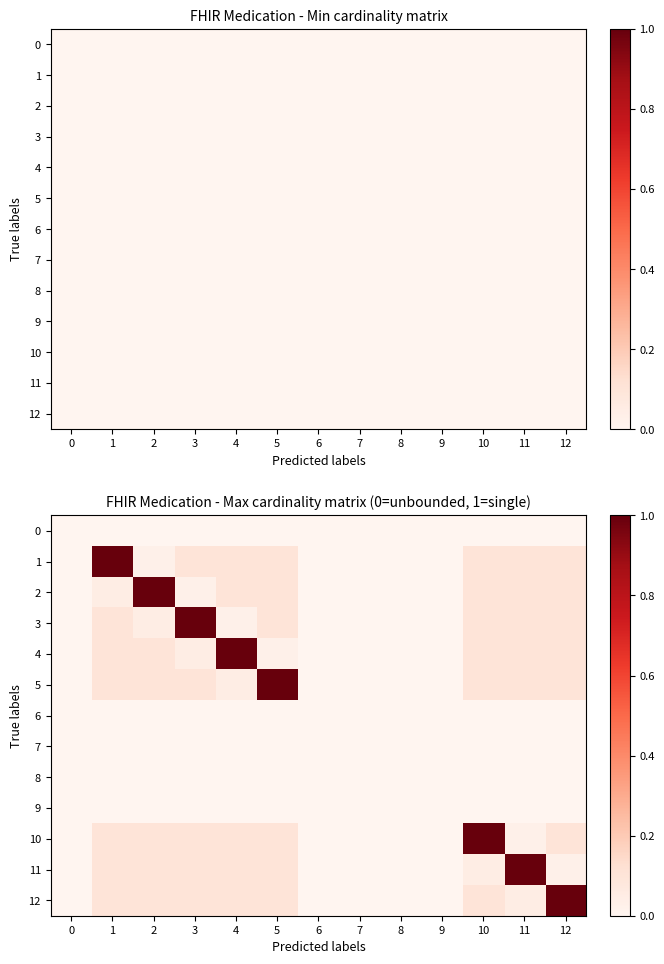

Rank the series at 3 from lowest to highest value.

0, 6, 7, 8, 9, 2, 4, 1, 5, 10, 11, 12, 3